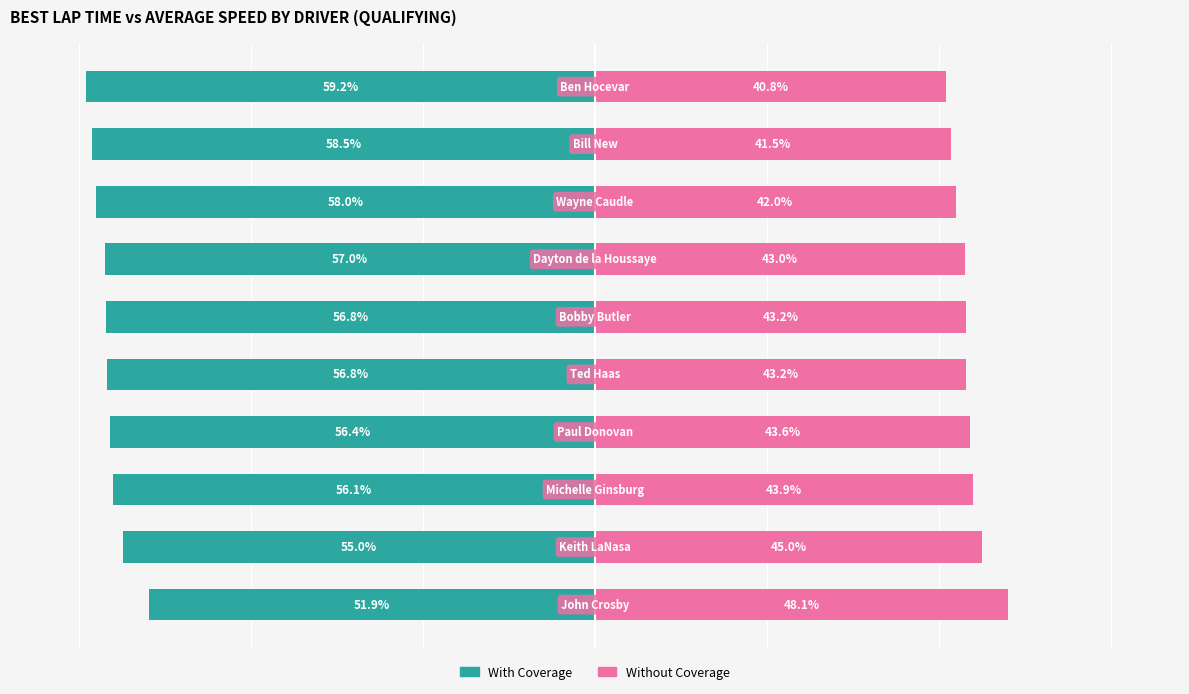

What is the sum of all With Coverage values?

-565.7